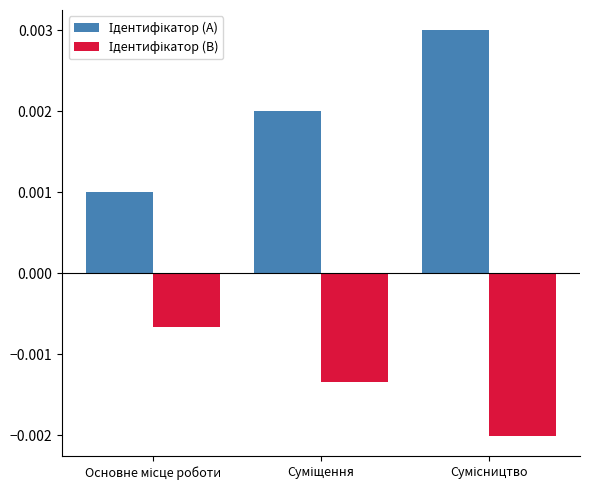

At how many categories does at least one series exceed 0?

3